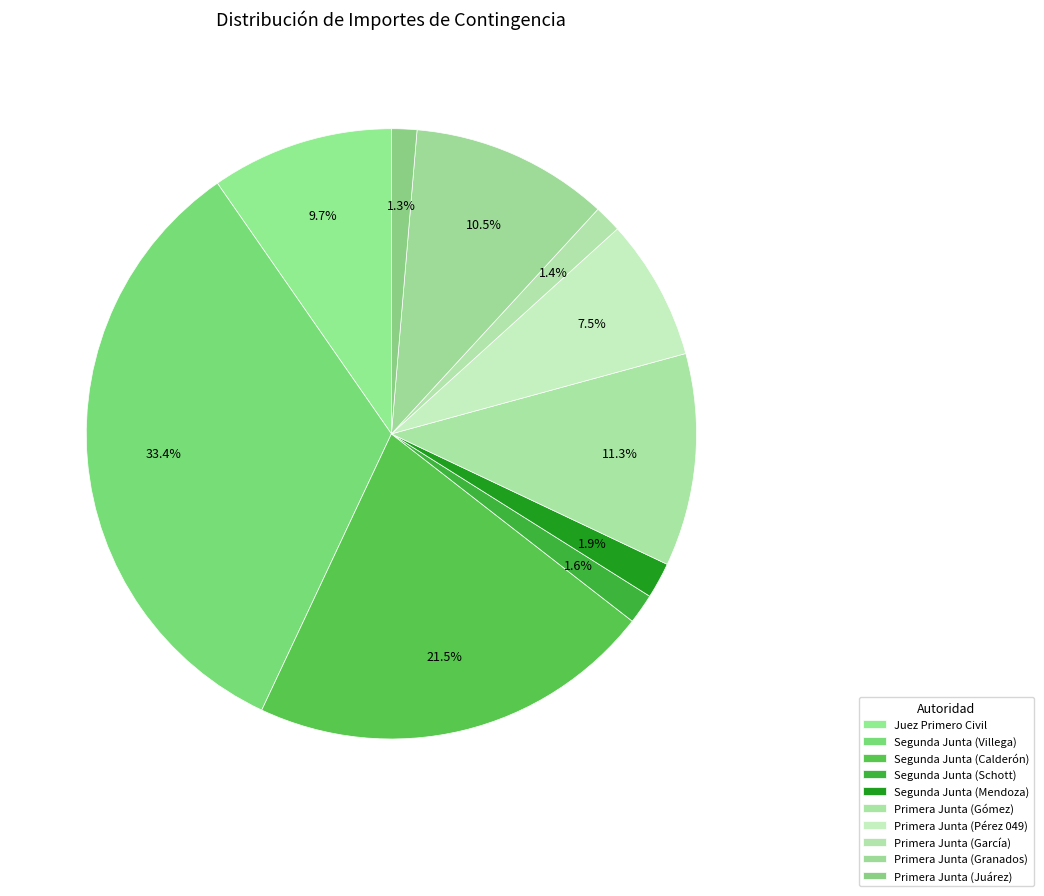

Count the number of slices in the pie.

10